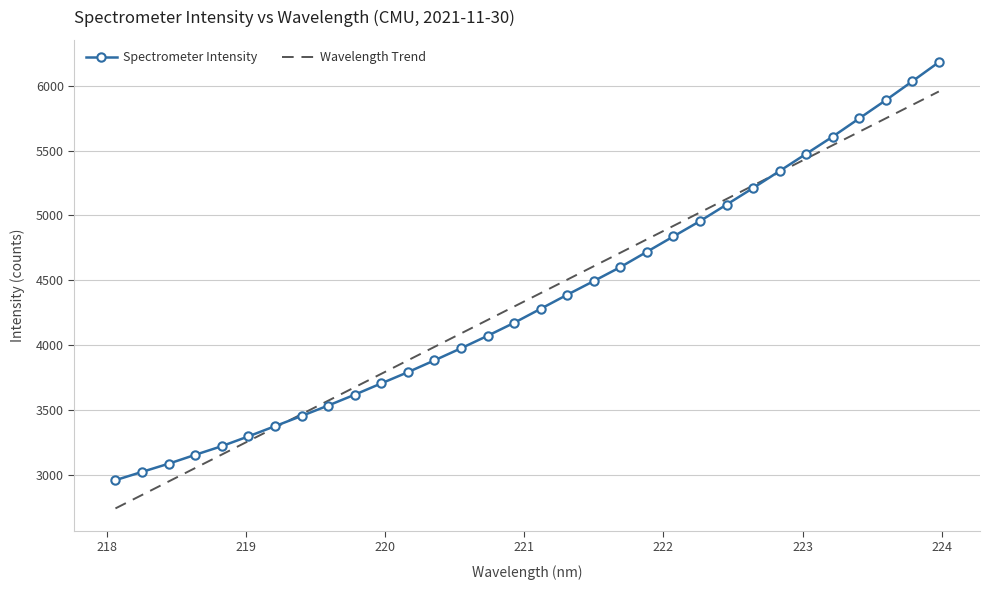

What is the average value of the Wavelength Trend series?

4350.7